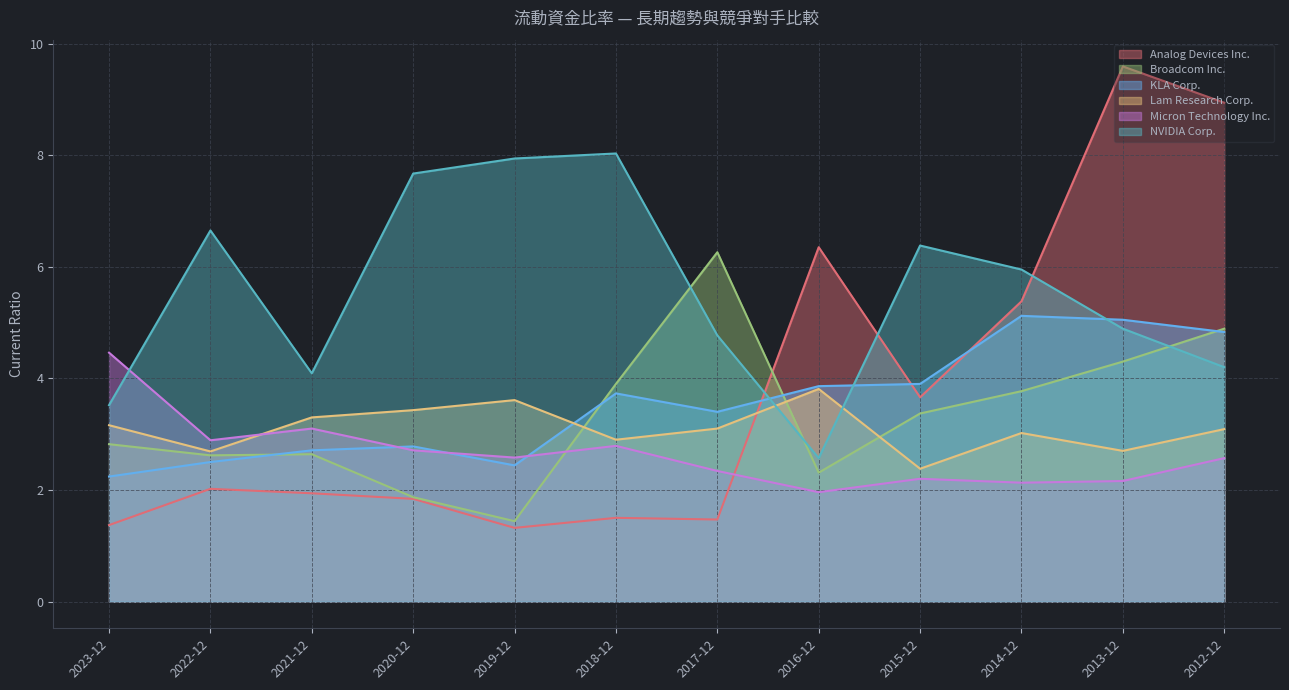

Rank the series at 2023-12 from lowest to highest value.

Analog Devices Inc., KLA Corp., Broadcom Inc., Lam Research Corp., NVIDIA Corp., Micron Technology Inc.